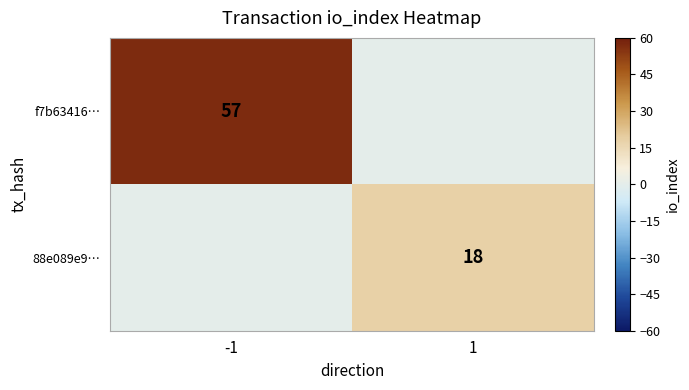

True or false: 88e089e9… has a value of 18 at 1.

True